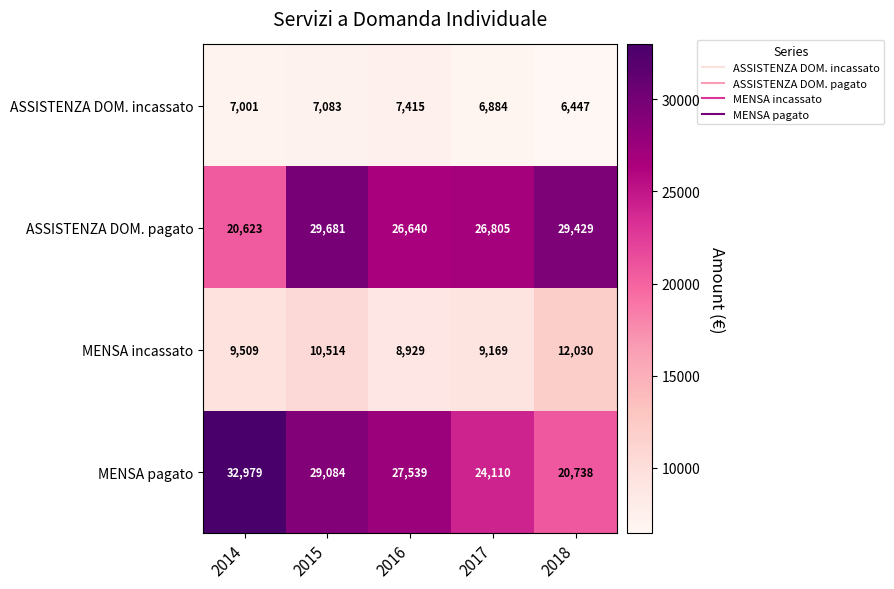

The value of ASSISTENZA DOM. pagato at 2017 is 26805. True or false?

True